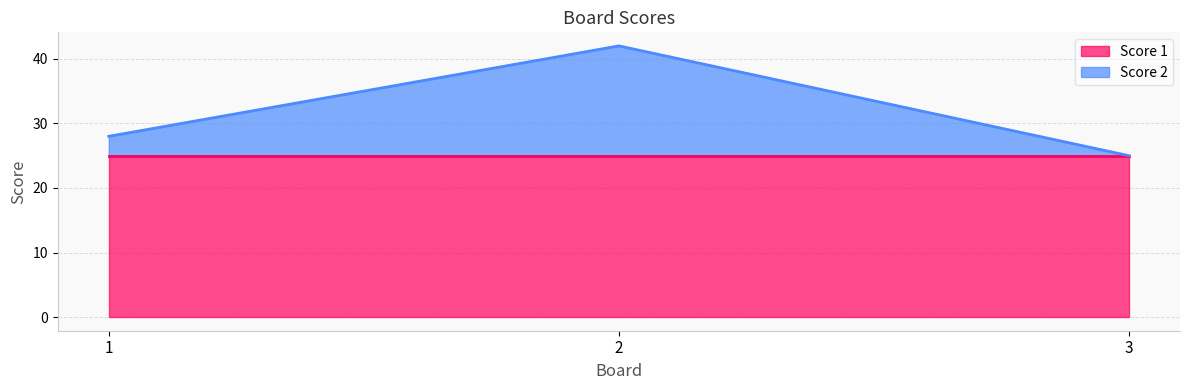

Is it true that the value at 3 is 12?

False